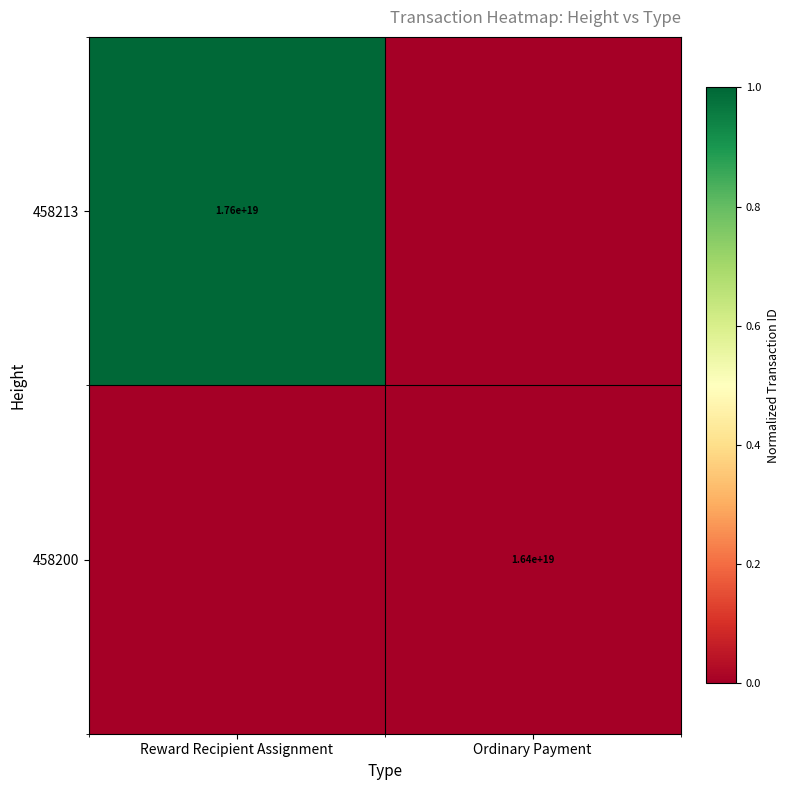

True or false: 458213 has a value of 17600000000000000000 at Reward Recipient Assignment.

True